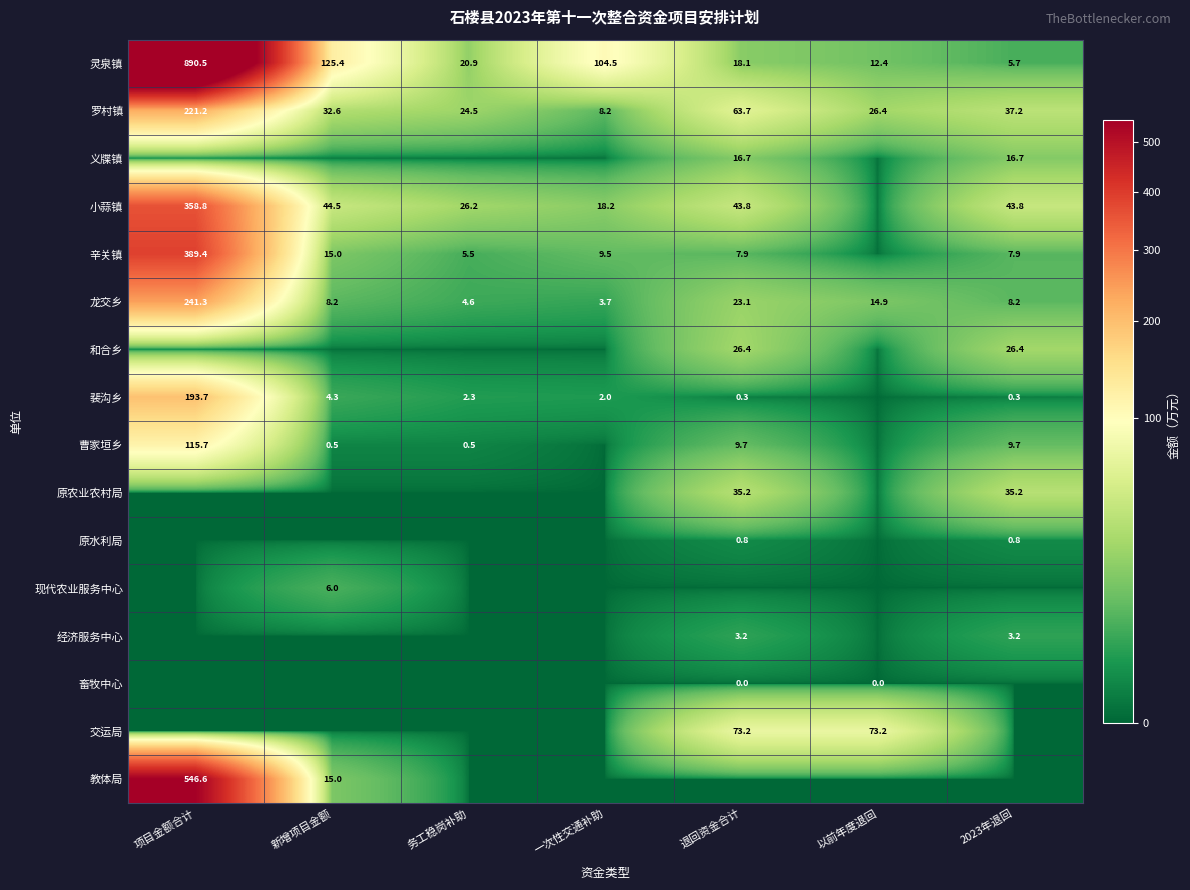

At which label is 龙交乡 closest to 122?

退回资金合计